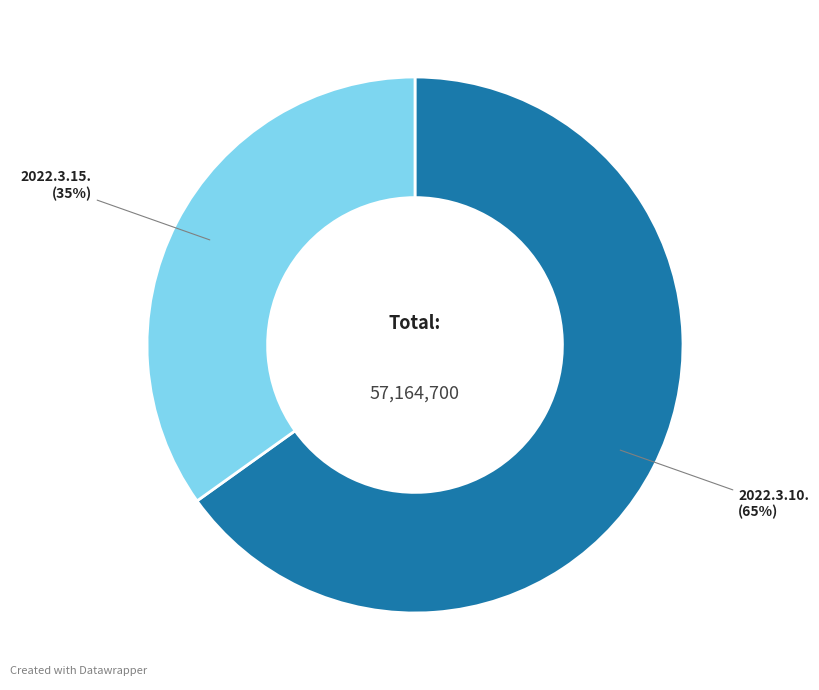

Count the number of slices in the pie.

2